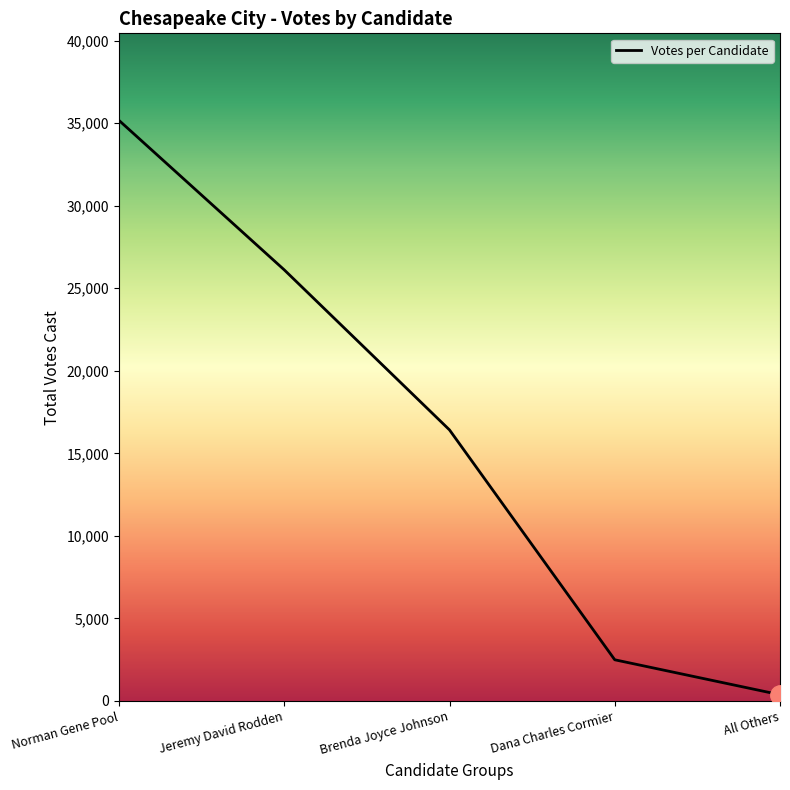

The value at Jeremy David Rodden is 26112. True or false?

True